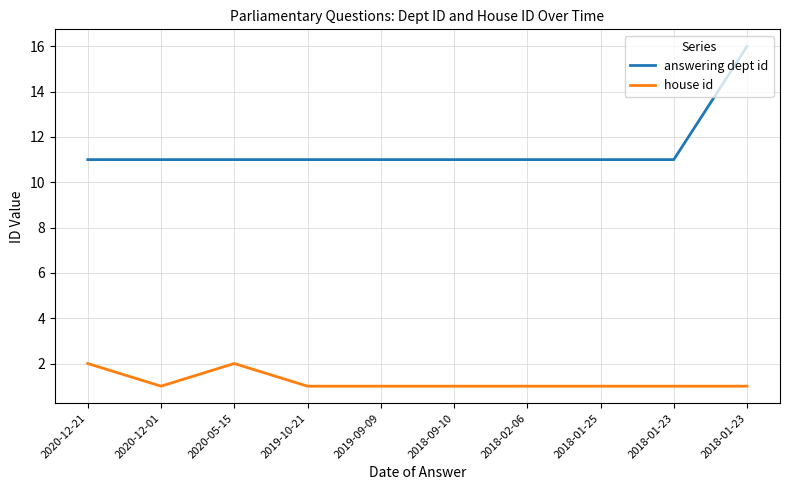

How many lines are shown in the chart?

2